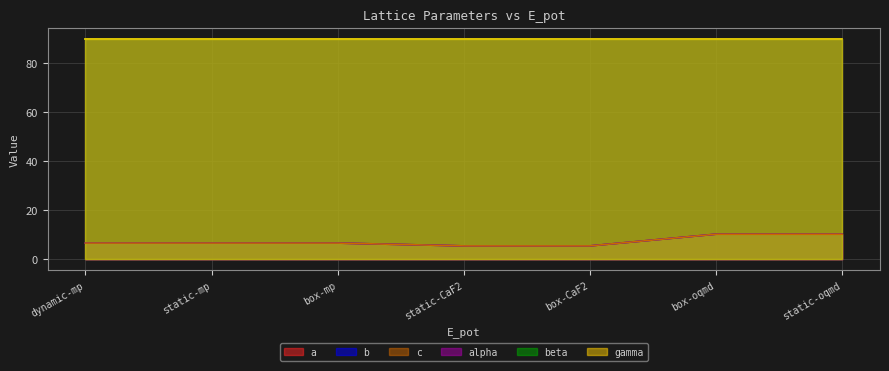

At which label does a reach its peak?

static-oqmd